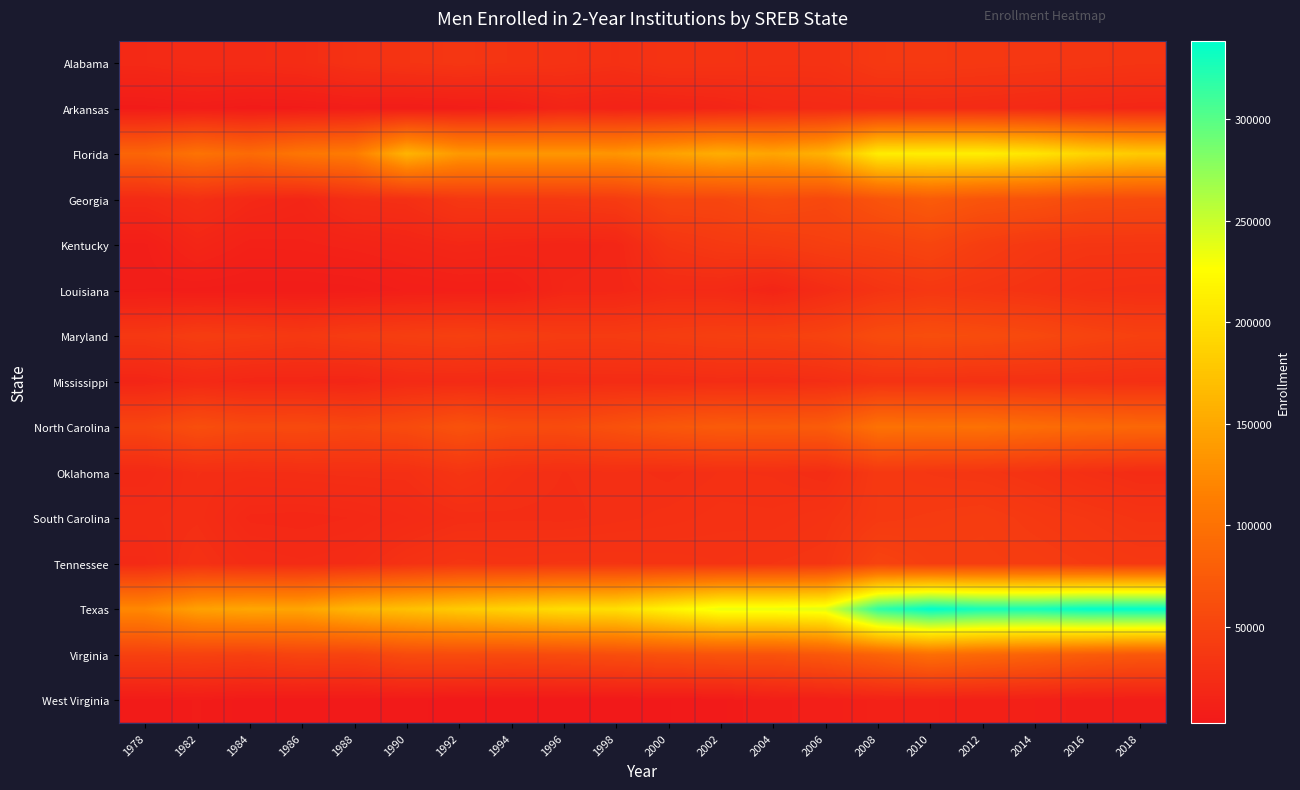

Rank the series by their maximum value, from lowest to highest.

West Virginia, Arkansas, Mississippi, Louisiana, Oklahoma, Alabama, South Carolina, Tennessee, Kentucky, Maryland, Georgia, Virginia, North Carolina, Florida, Texas